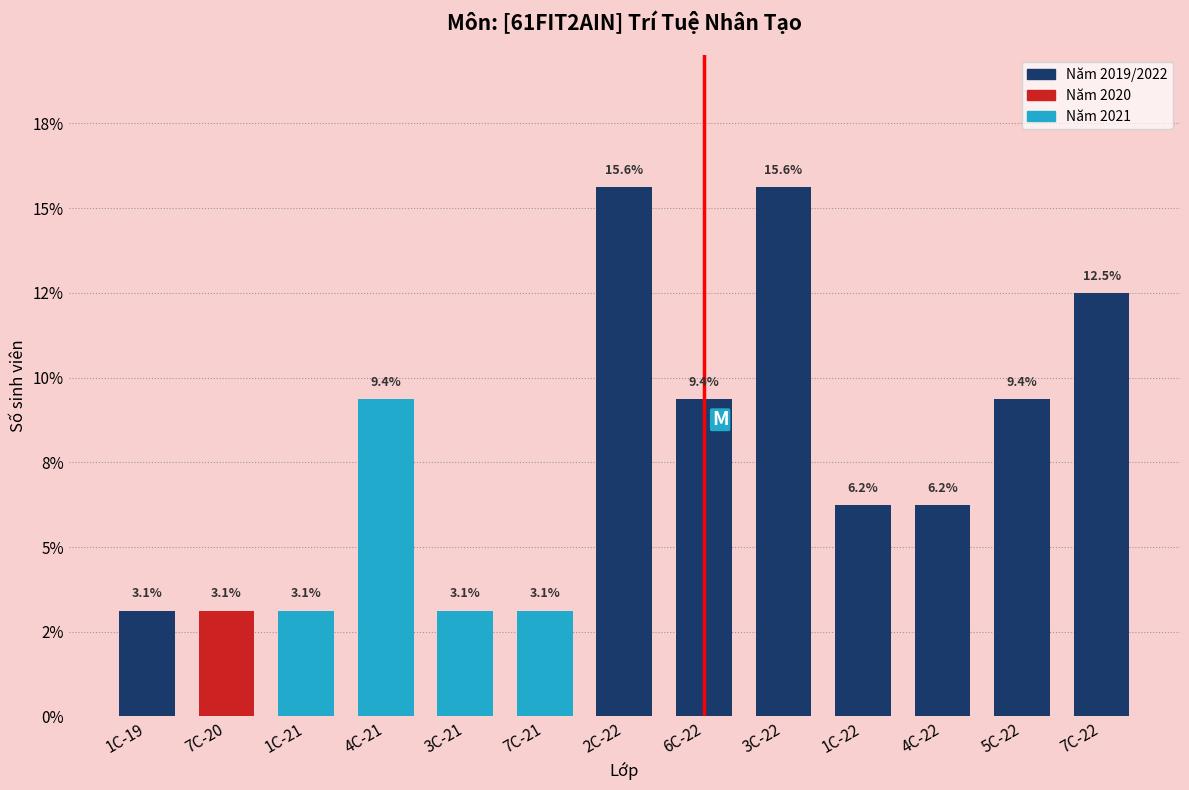

Are the bars horizontal?

No